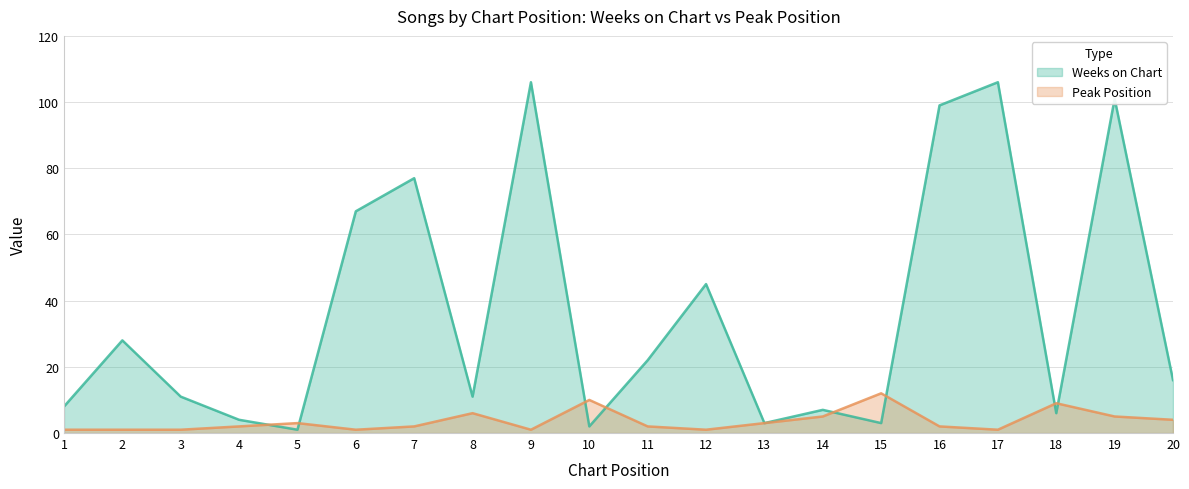

Reading left to right, extract all data points from this chart.

Weeks on Chart: 1=8	2=28	3=11	4=4	5=1	6=67	7=77	8=11	9=106	10=2	11=22	12=45	13=3	14=7	15=3	16=99	17=106	18=6	19=101	20=16
Peak Position: 1=1	2=1	3=1	4=2	5=3	6=1	7=2	8=6	9=1	10=10	11=2	12=1	13=3	14=5	15=12	16=2	17=1	18=9	19=5	20=4